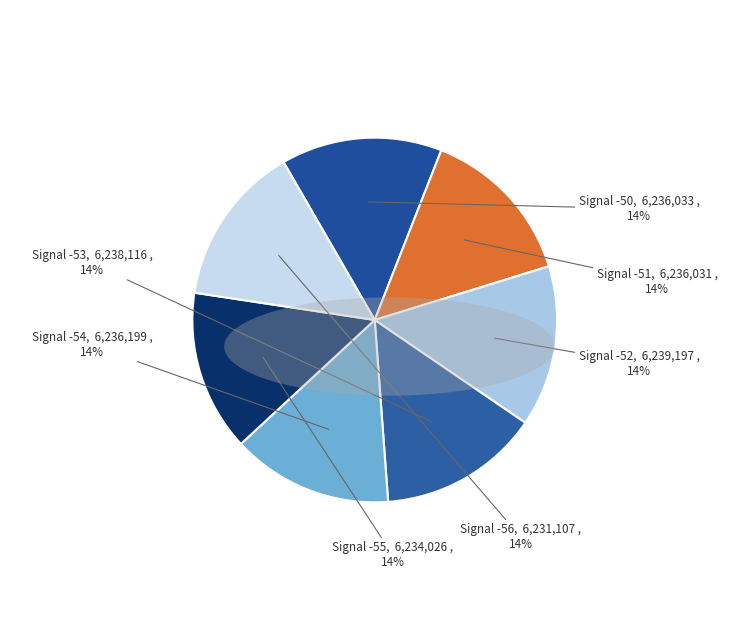

How many slices are in this pie chart?

7